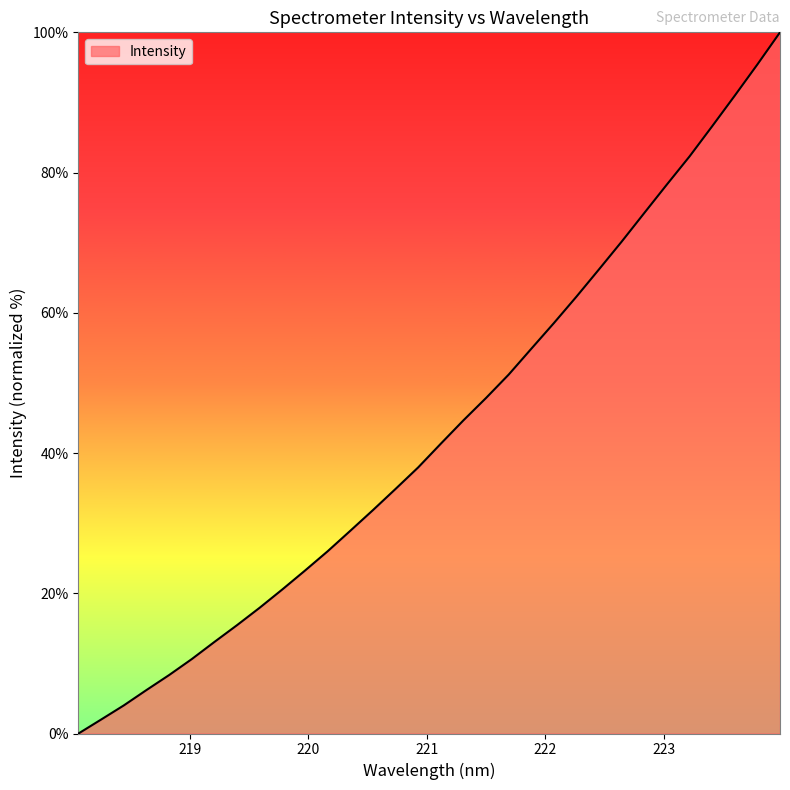

What is the maximum value shown in the chart?

100.0